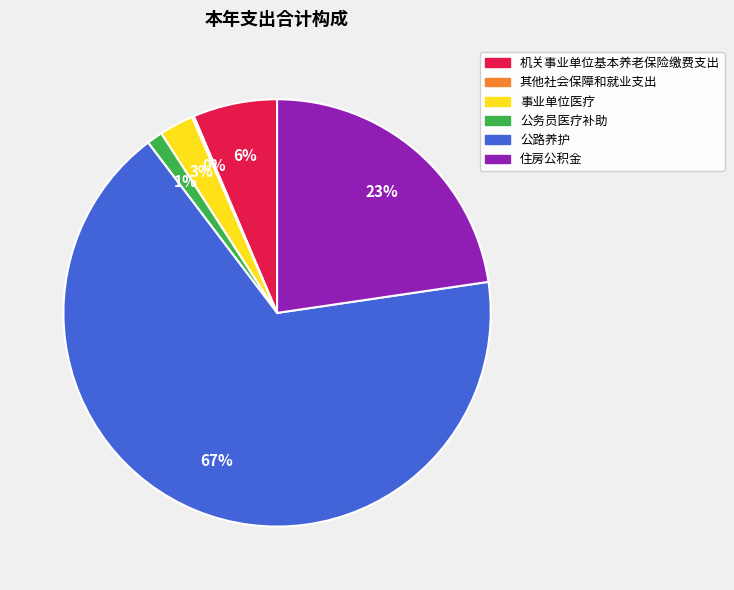

Is it true that 公路养护 is 82% of the pie?

False